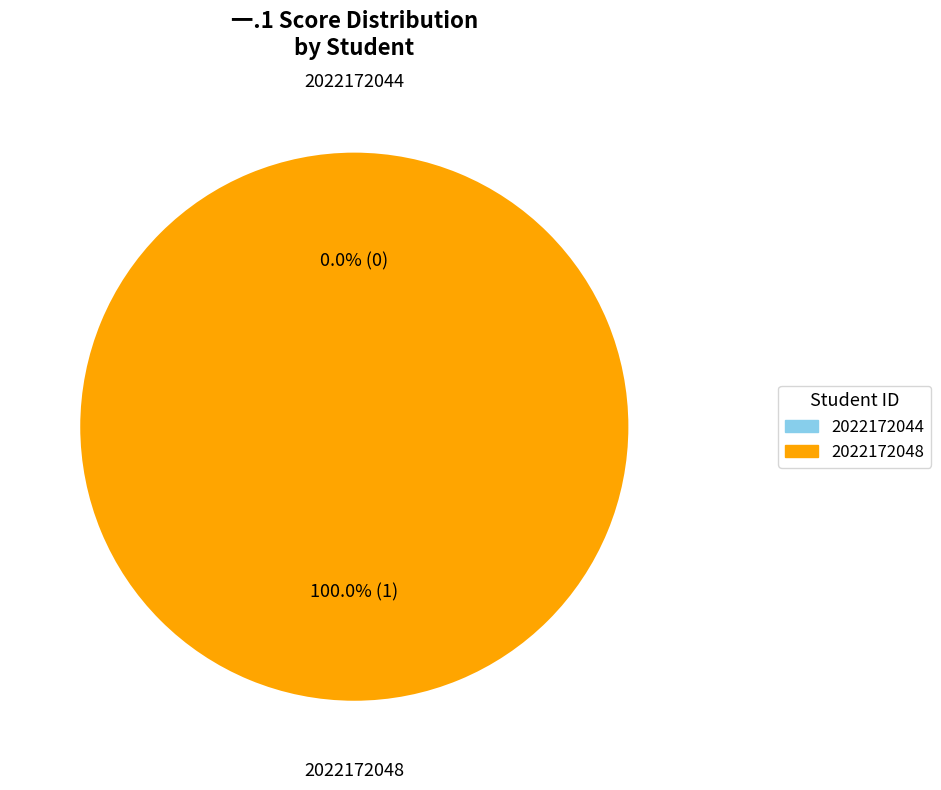

Is it true that 2022172048 is 100% of the pie?

True